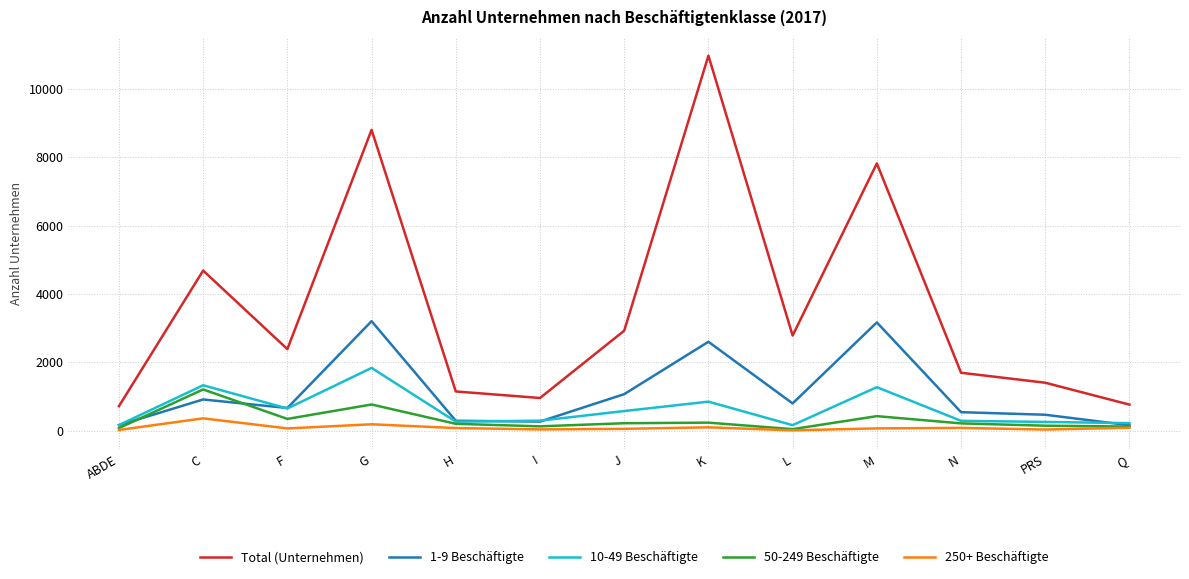

Where is the first local maximum for 10-49 Beschäftigte?

C